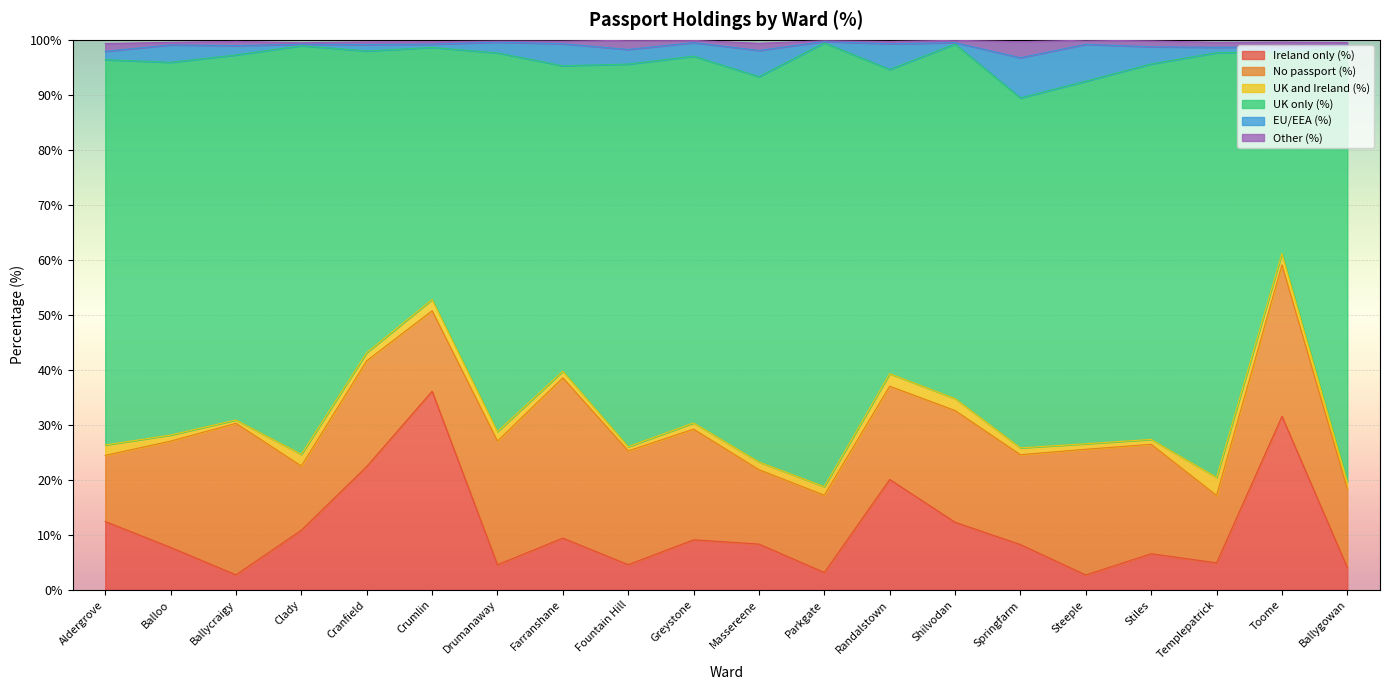

What is the label of the 13th point from the left?

Randalstown